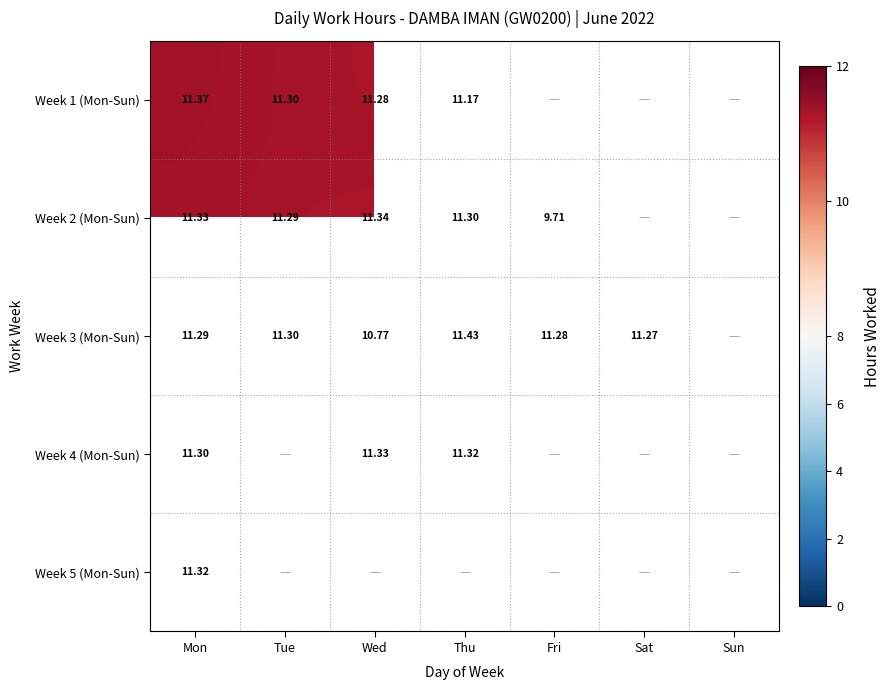

True or false: Week 3 (Mon-Sun) has a value of 4.9 at Mon.

False